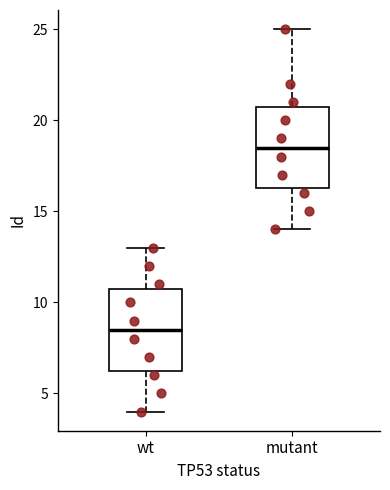

Which box's median line is the highest?

mutant